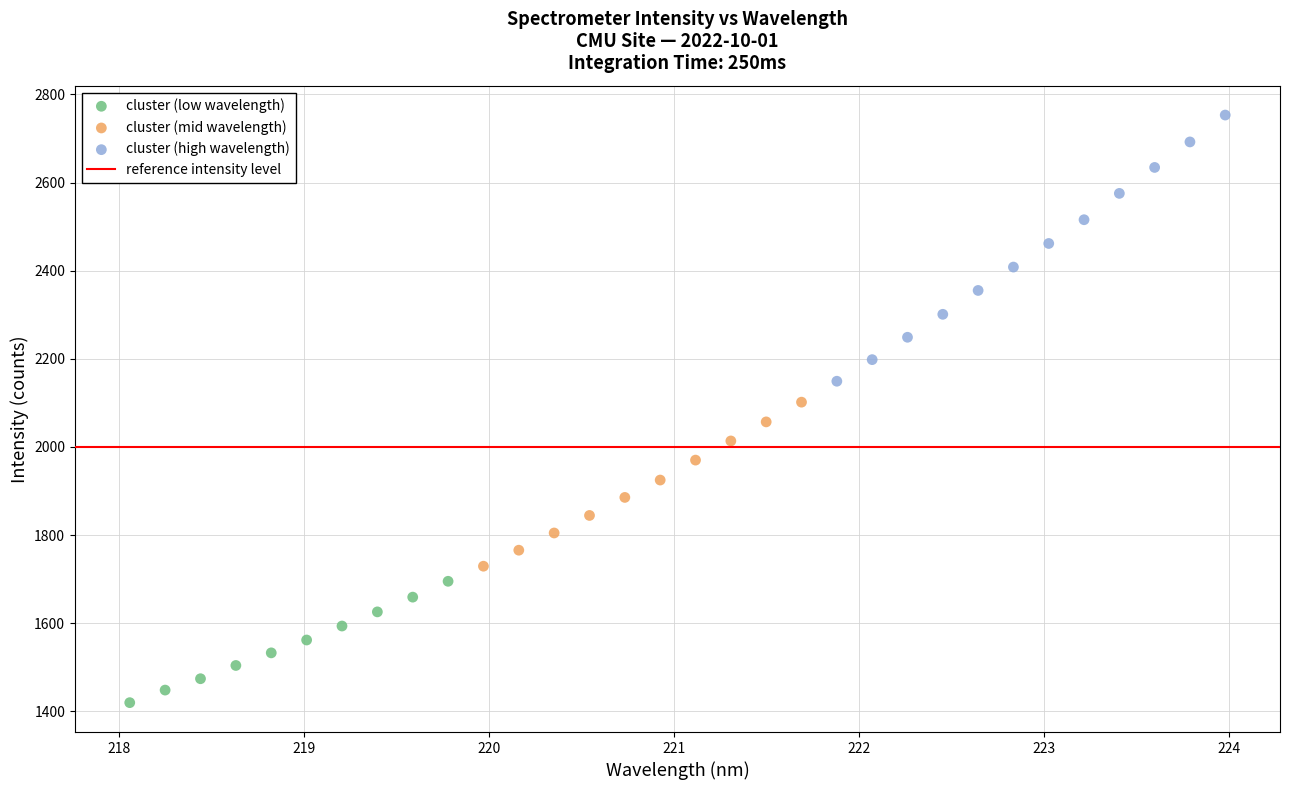

Which series contains the lowest Y value?

cluster (low wavelength)